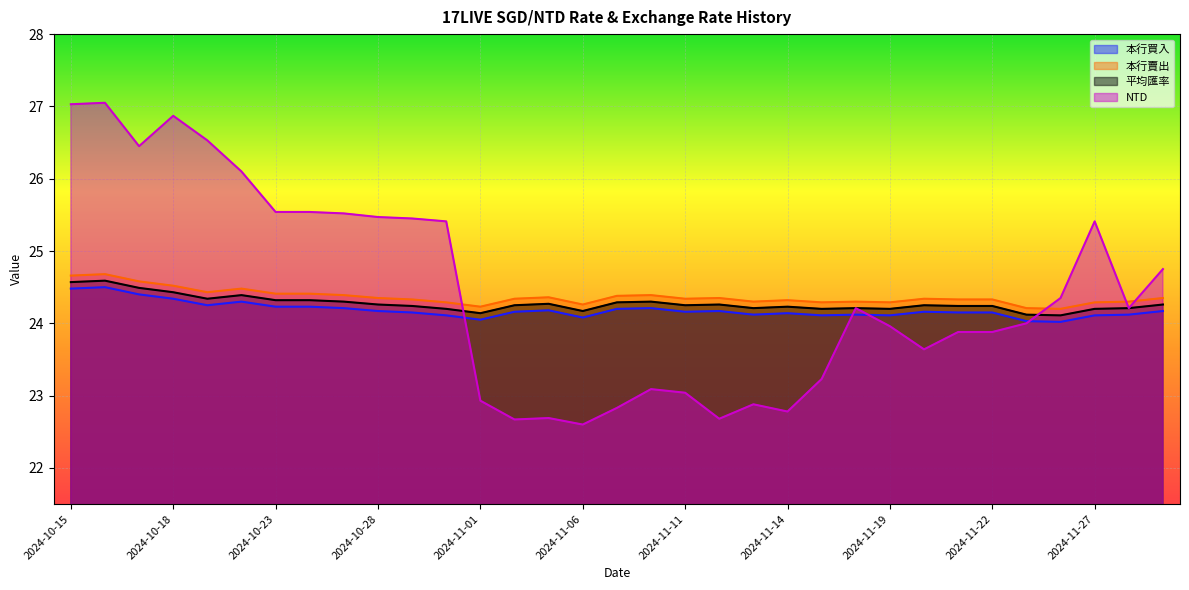

Which series has the largest total across all categories?

NTD